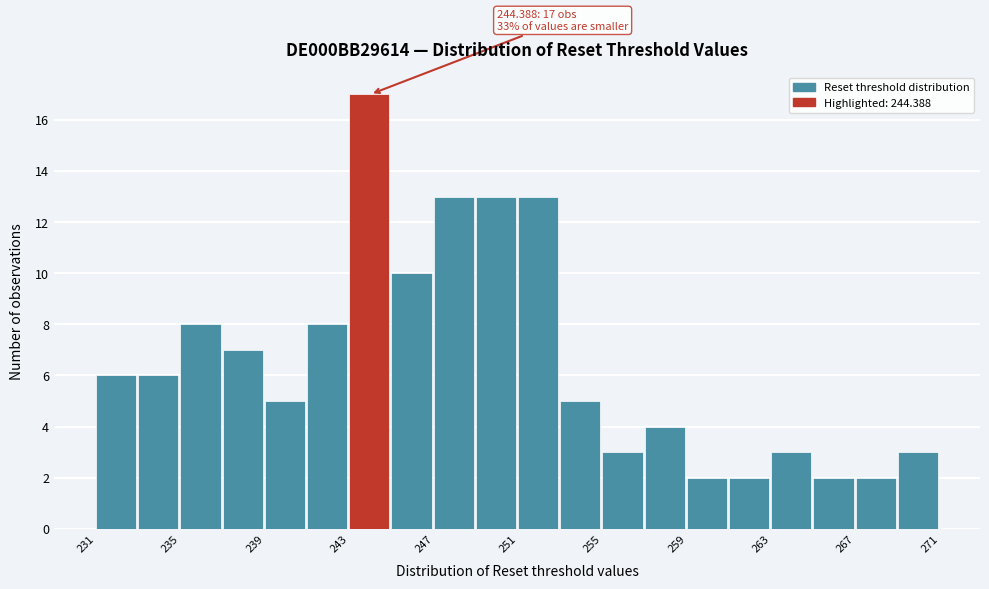

Around what value on the x-axis is the tallest bar? Give the approximate position of its centre, as read against the axis.

244.0